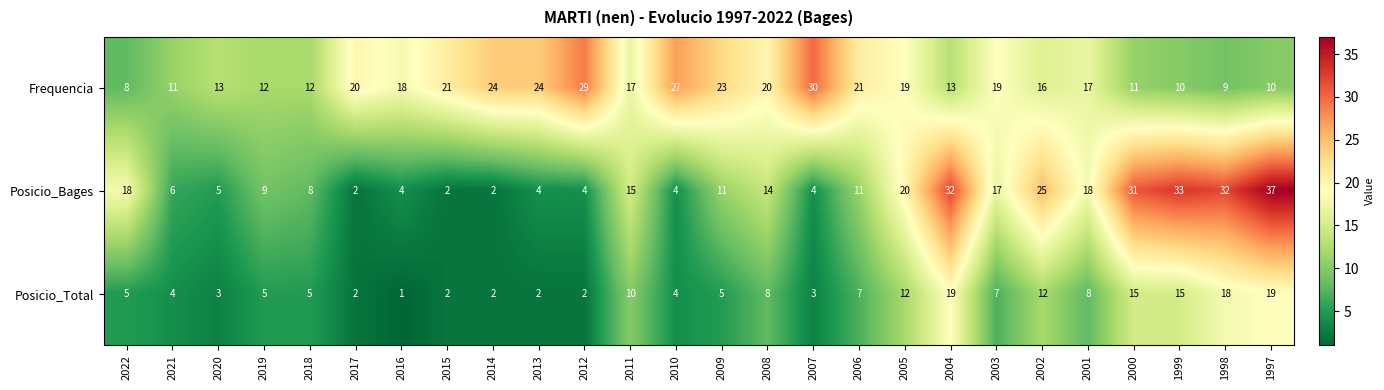

True or false: Posicio_Total has a value of 13 at 2001.

False